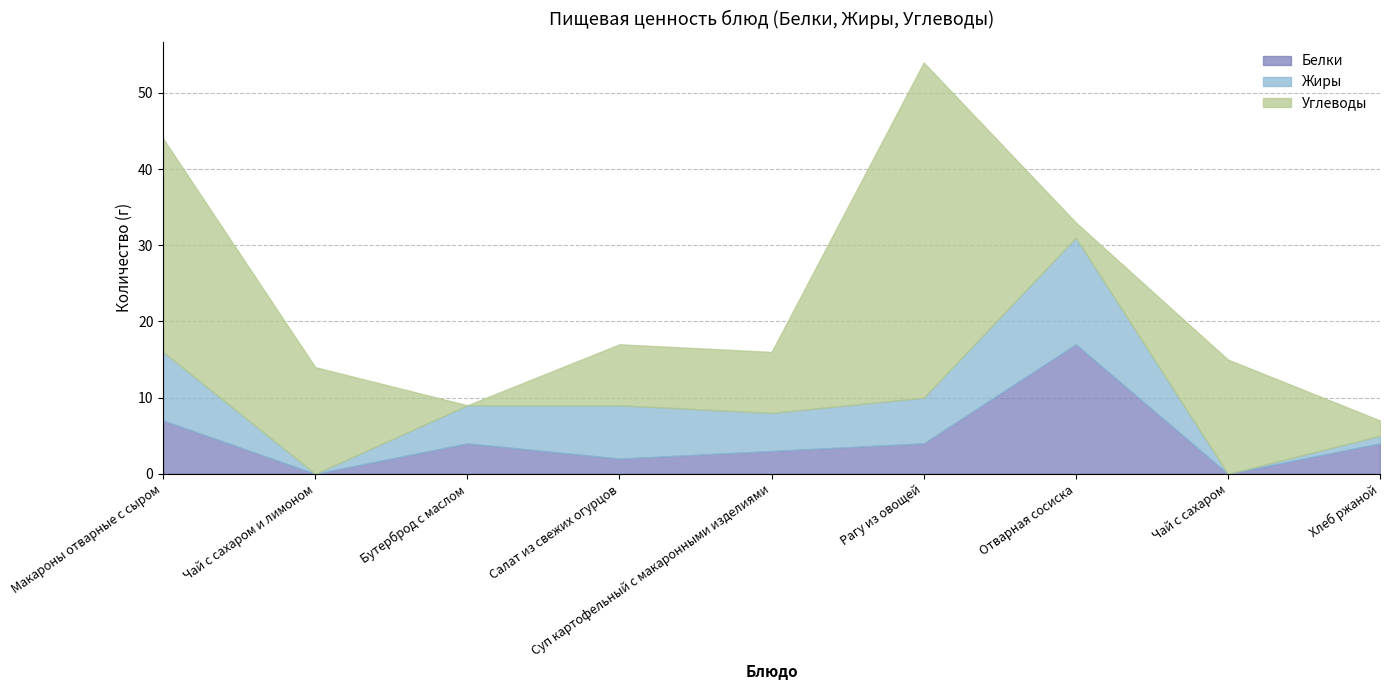

What is the sum of the Углеводы values at Чай с сахаром и лимоном and Рагу из овощей?

58